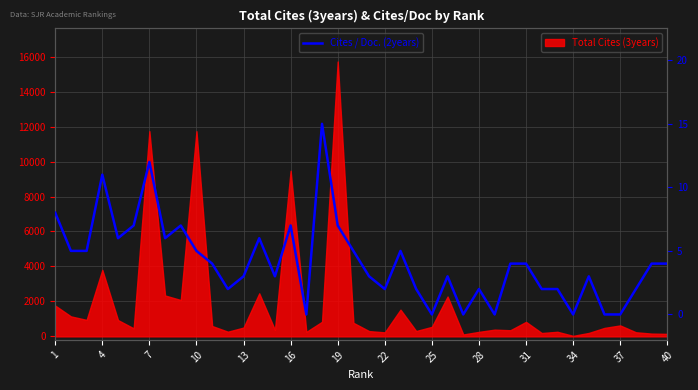

How many values are below 4?

19